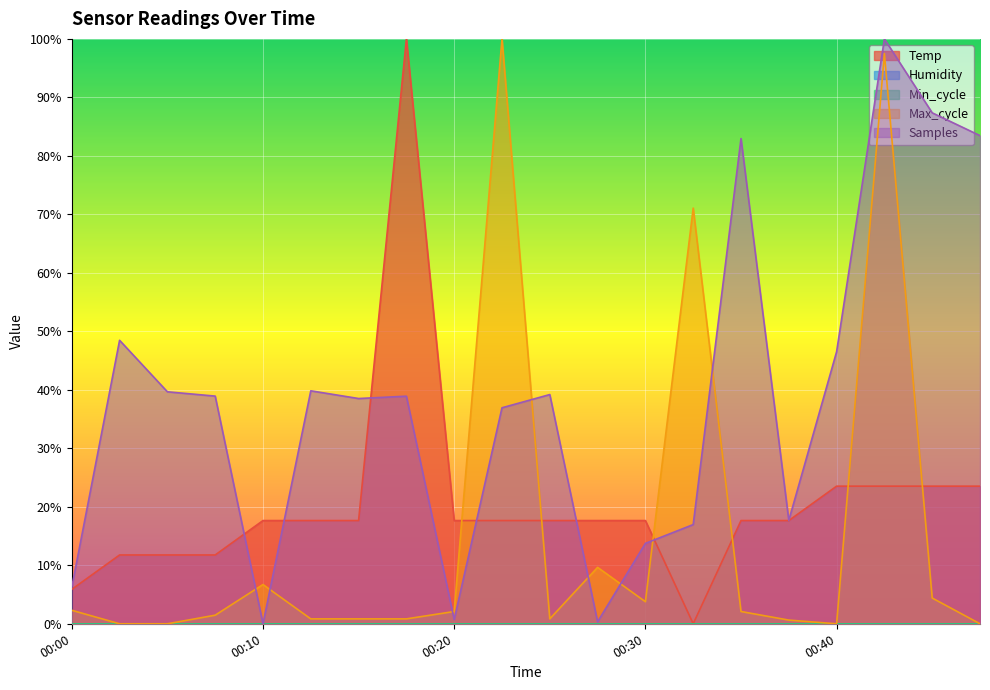

Which category has the highest value across all series?

00:17